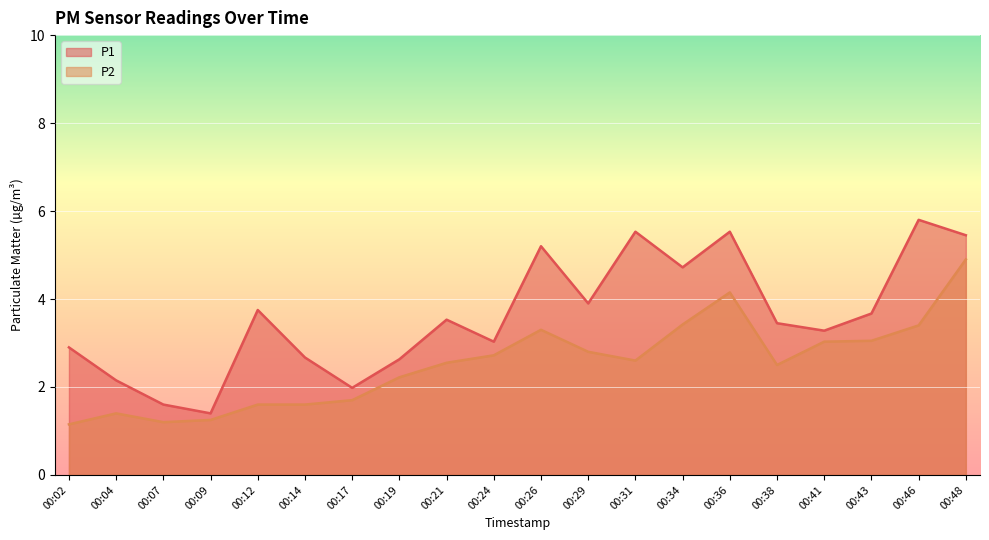

What is the difference between the highest and lowest values at 00:36?

1.4